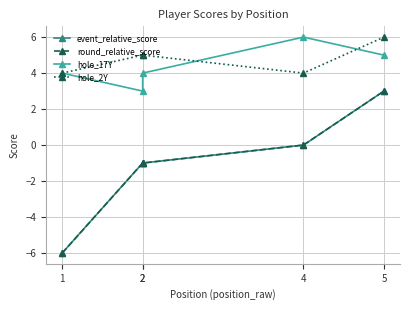

Does the chart have visible grid lines?

Yes